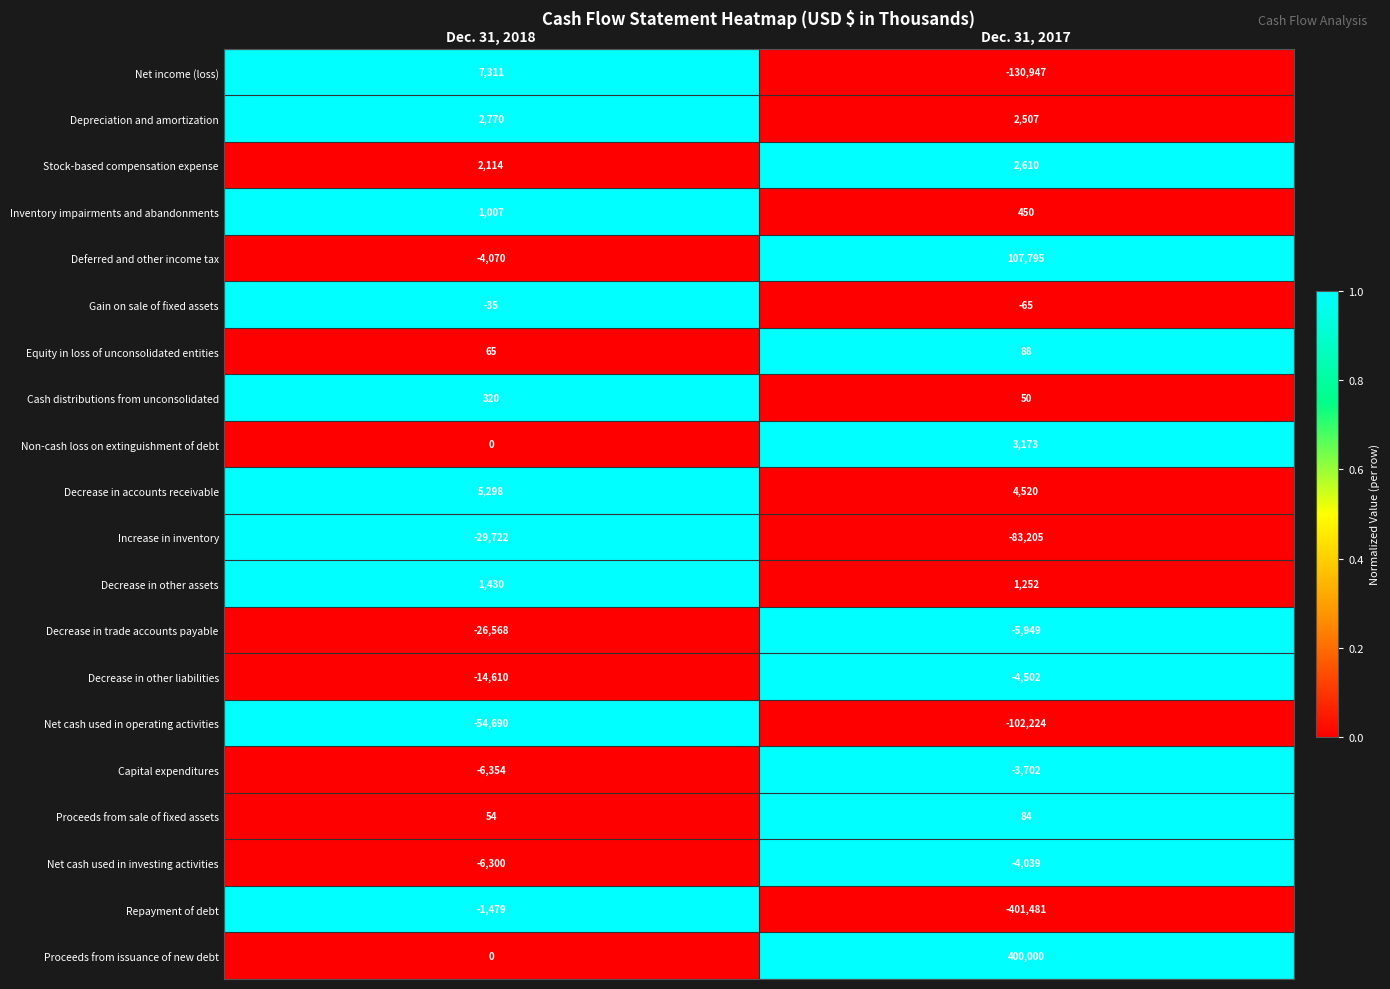

List the series in order of their peak value, lowest first.

Net cash used in operating activities, Increase in inventory, Decrease in trade accounts payable, Decrease in other liabilities, Net cash used in investing activities, Capital expenditures, Repayment of debt, Gain on sale of fixed assets, Proceeds from sale of fixed assets, Equity in loss of unconsolidated entities, Cash distributions from unconsolidated, Inventory impairments and abandonments, Decrease in other assets, Stock-based compensation expense, Depreciation and amortization, Non-cash loss on extinguishment of debt, Decrease in accounts receivable, Net income (loss), Deferred and other income tax, Proceeds from issuance of new debt